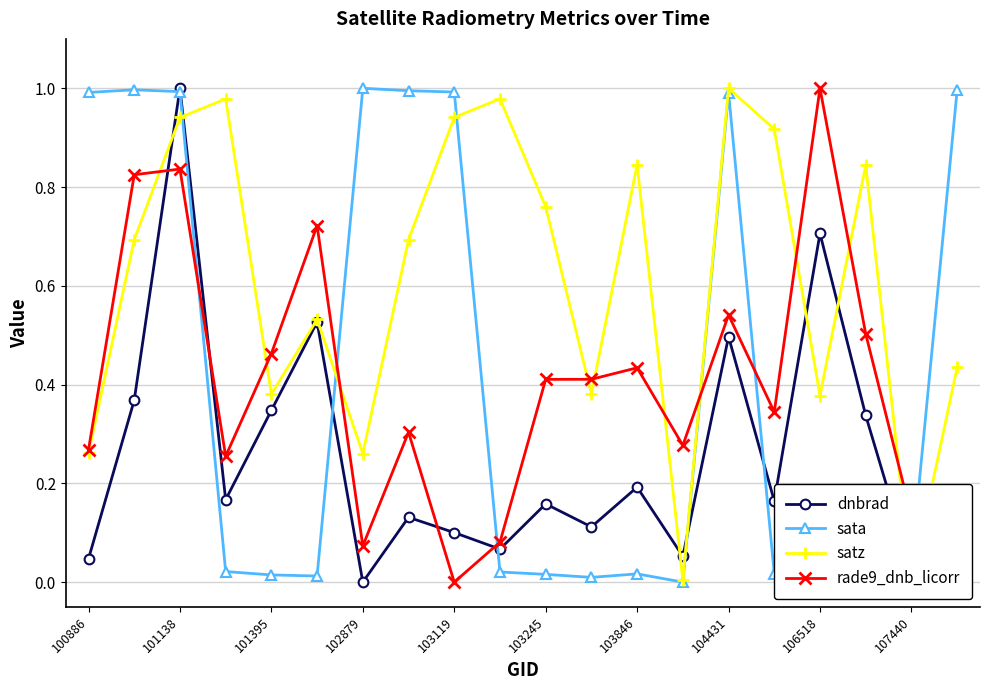

True or false: sata has more than 0 points higher than both neighbors.

True